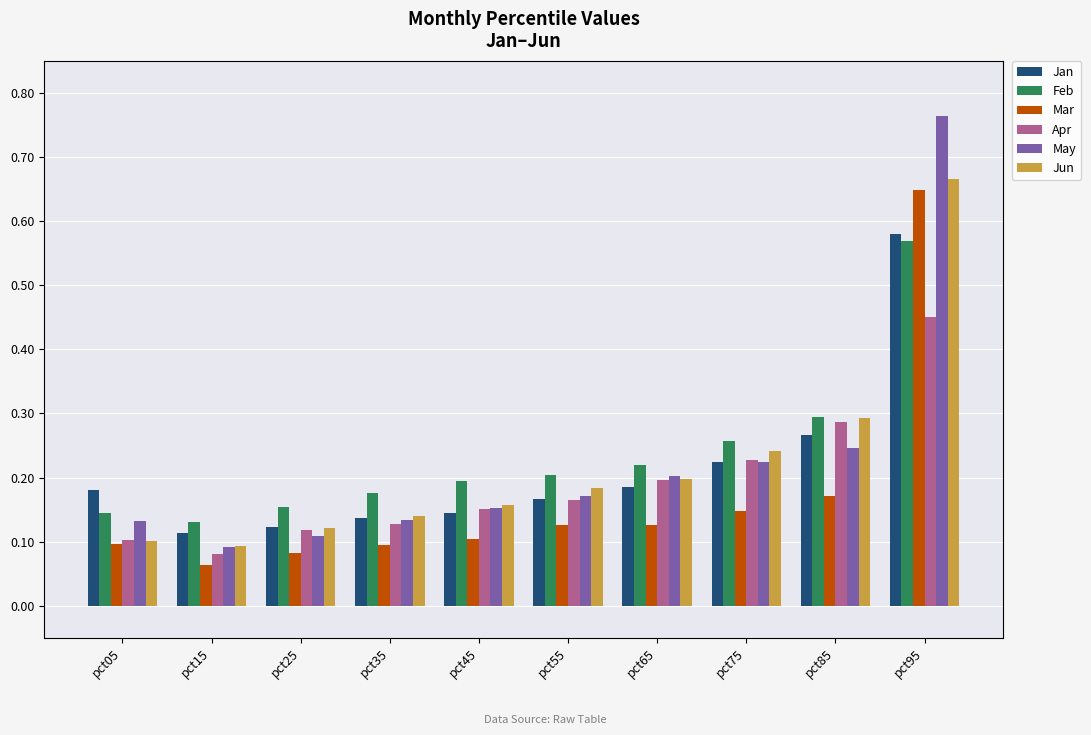

Is the value of Feb at pct35 greater than the value of Mar at pct05?

Yes